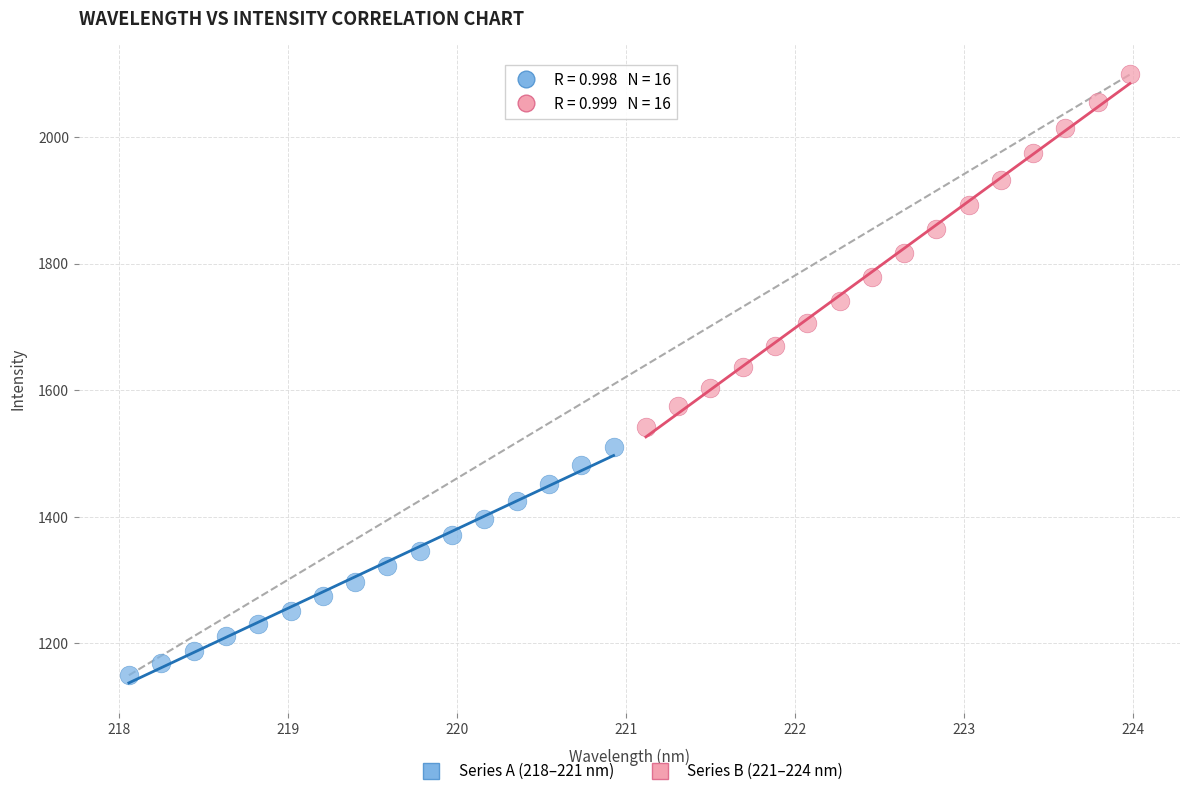

Which series has the largest Y range (max minus min)?

Series B (221–224 nm)